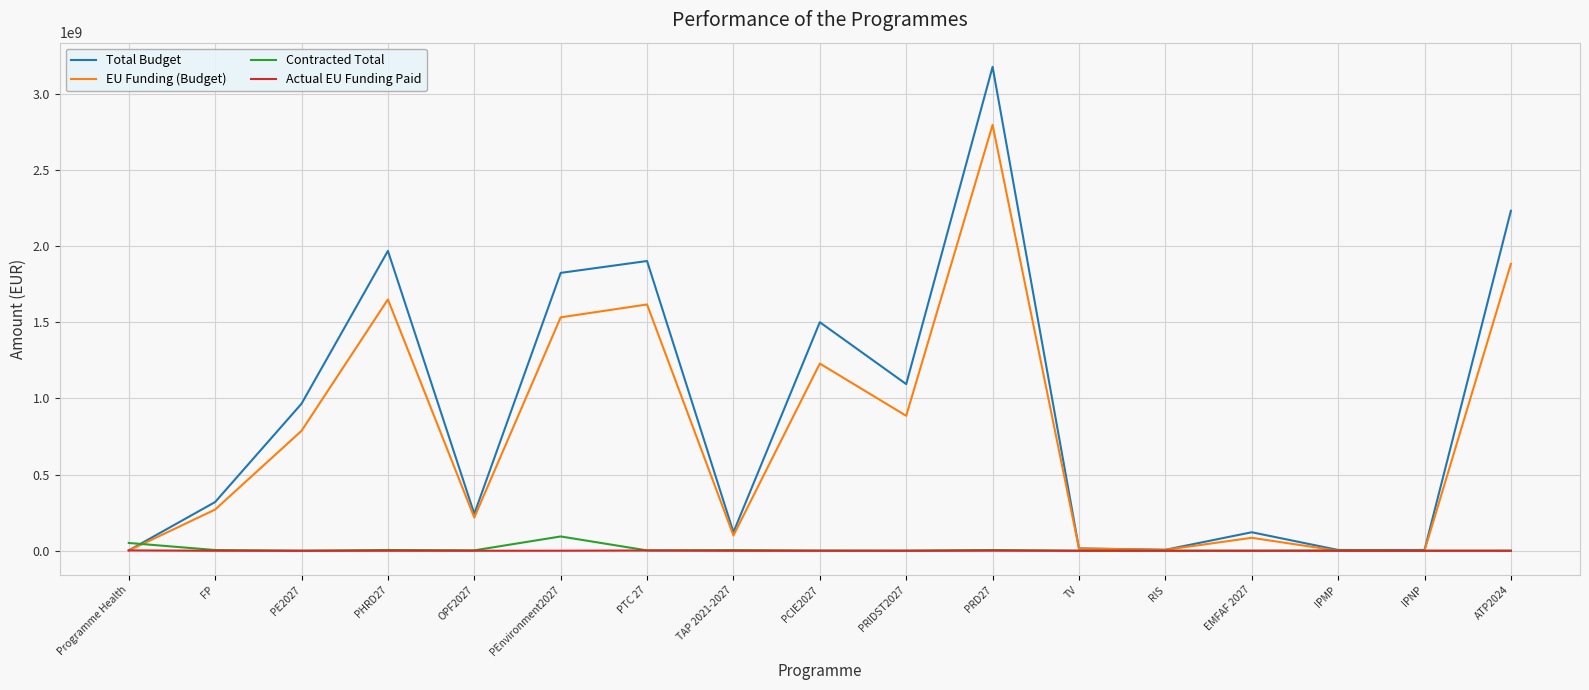

Which series has the largest range (max minus min)?

Total Budget